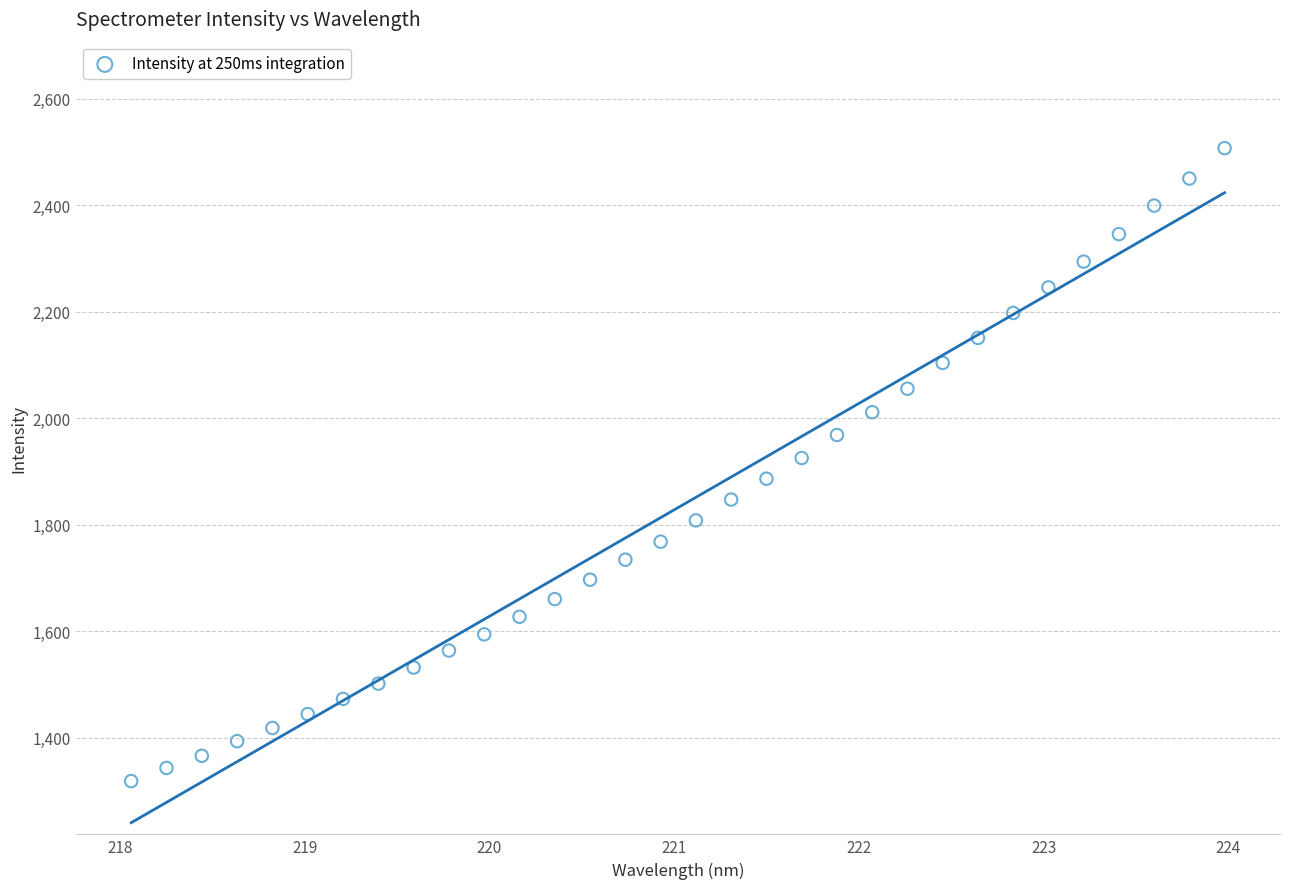

What is the range of X values (max minus min)?

5.9